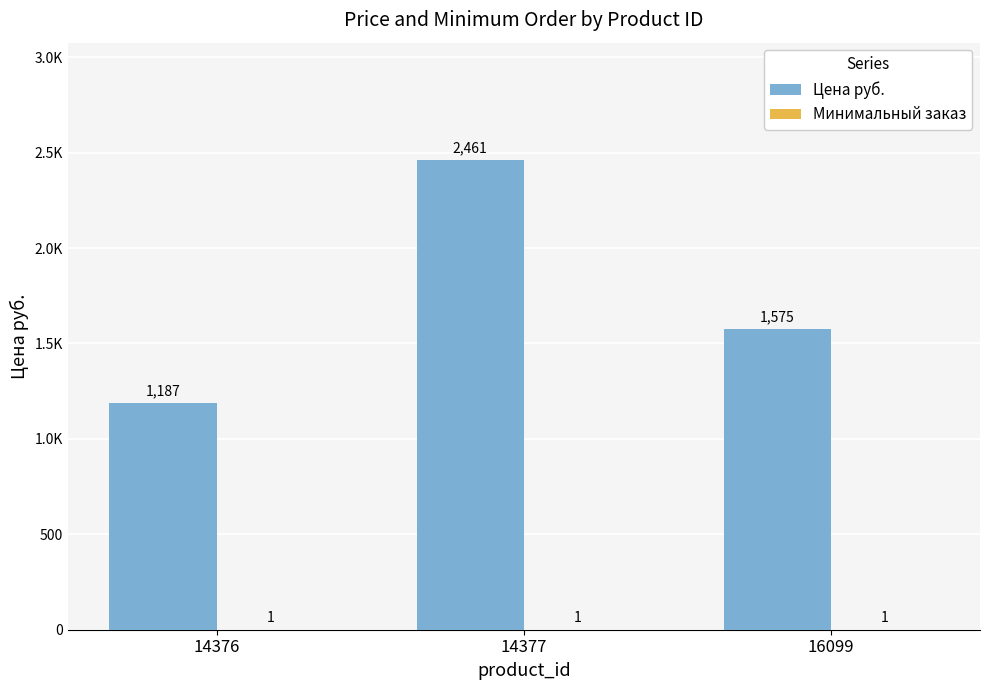

Are the bars grouped side by side (vs. stacked)?

Yes